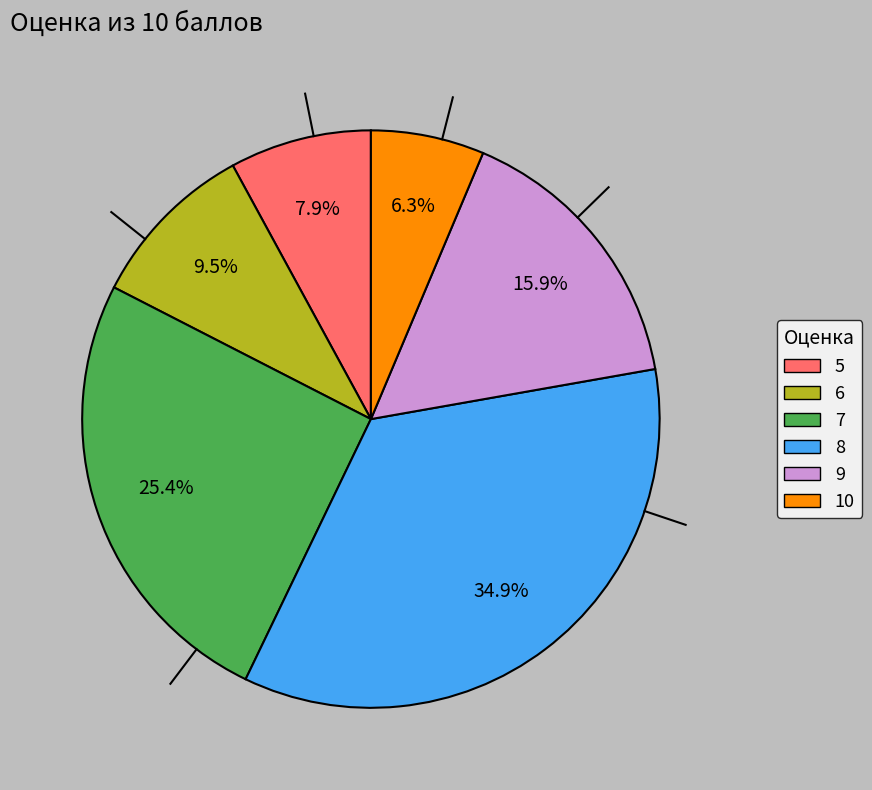

Approximately how many times larger is the value at 6 compared to 10?

1.5